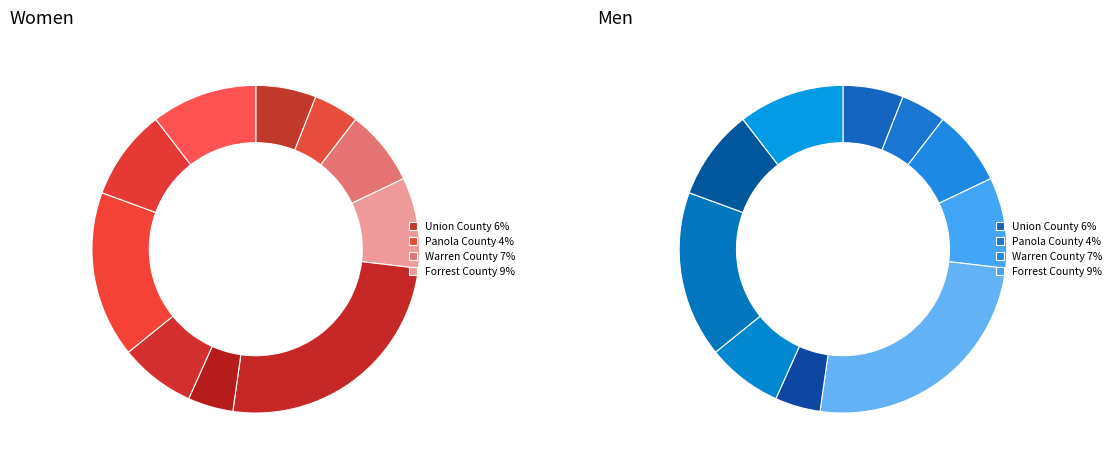

What percentage is the Madison County slice, to the nearest percent?

10%